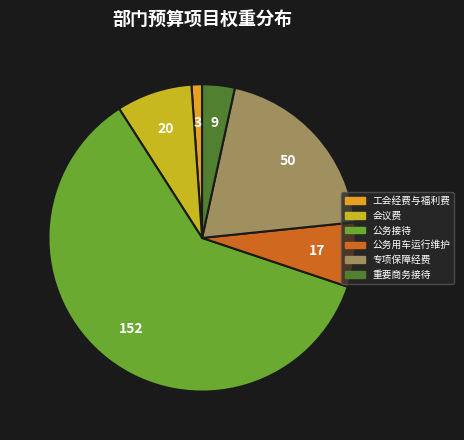

Approximately how many times larger is the value at 工会经费与福利费 compared to 专项保障经费?

0.1